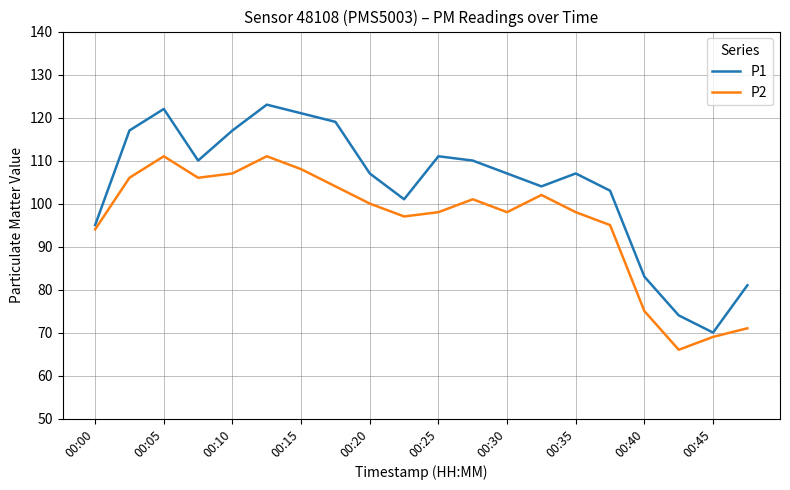

List the series in order of their overall mean, highest first.

P1, P2